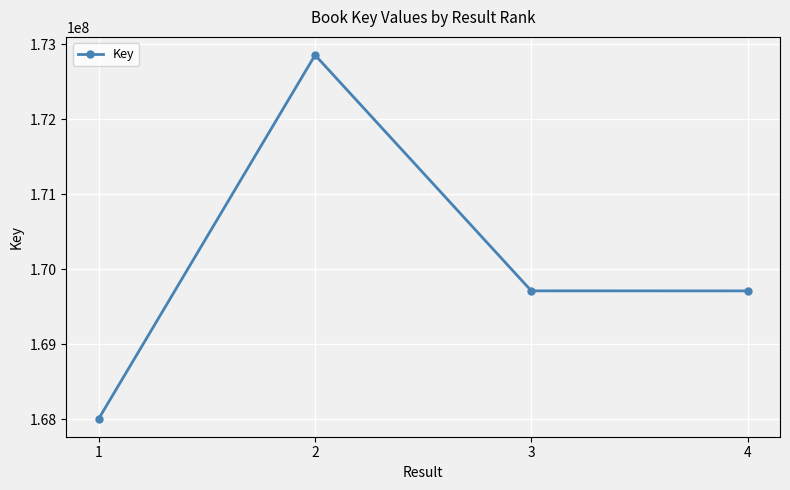

What value does the data have at 2, to the nearest 10?

172855710